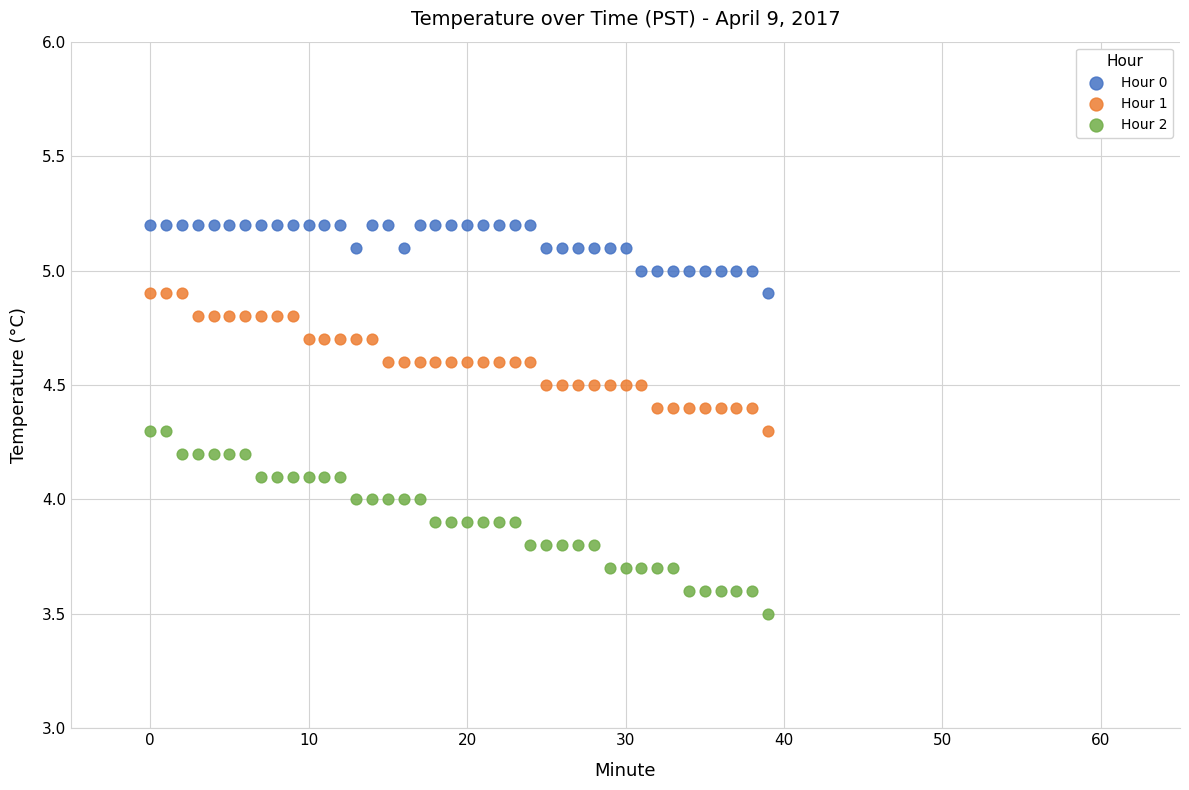

Which series reaches the minimum Y coordinate?

Hour 2